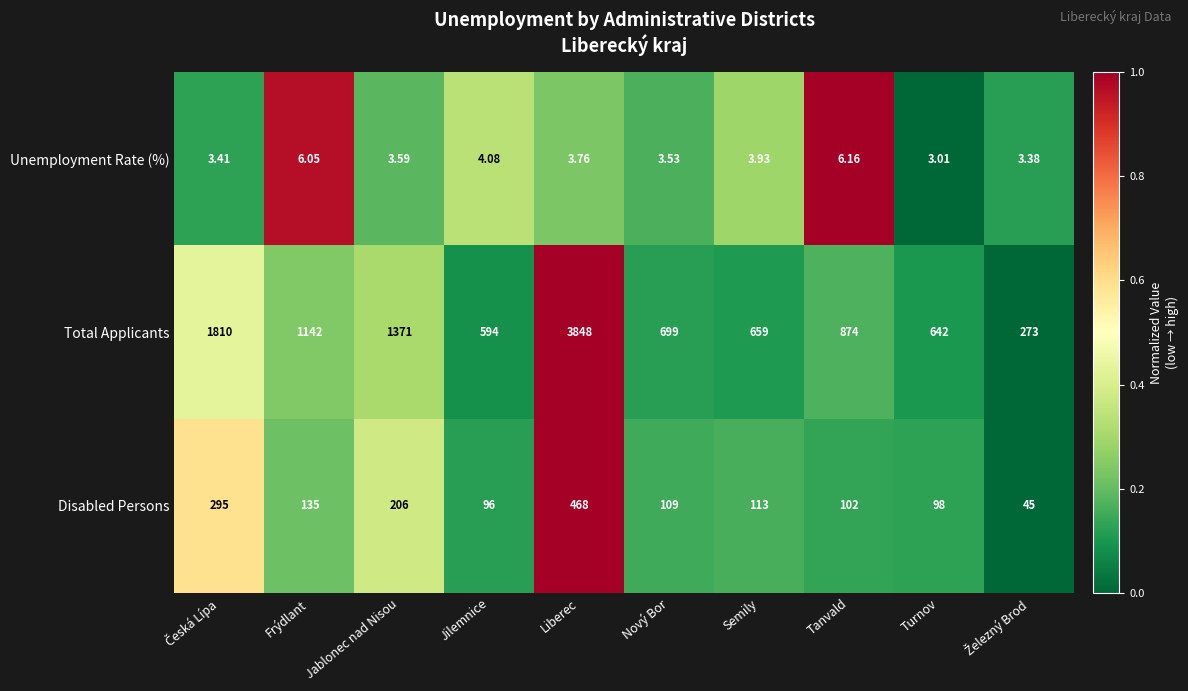

At which label does Unemployment Rate (%) reach its peak?

Tanvald